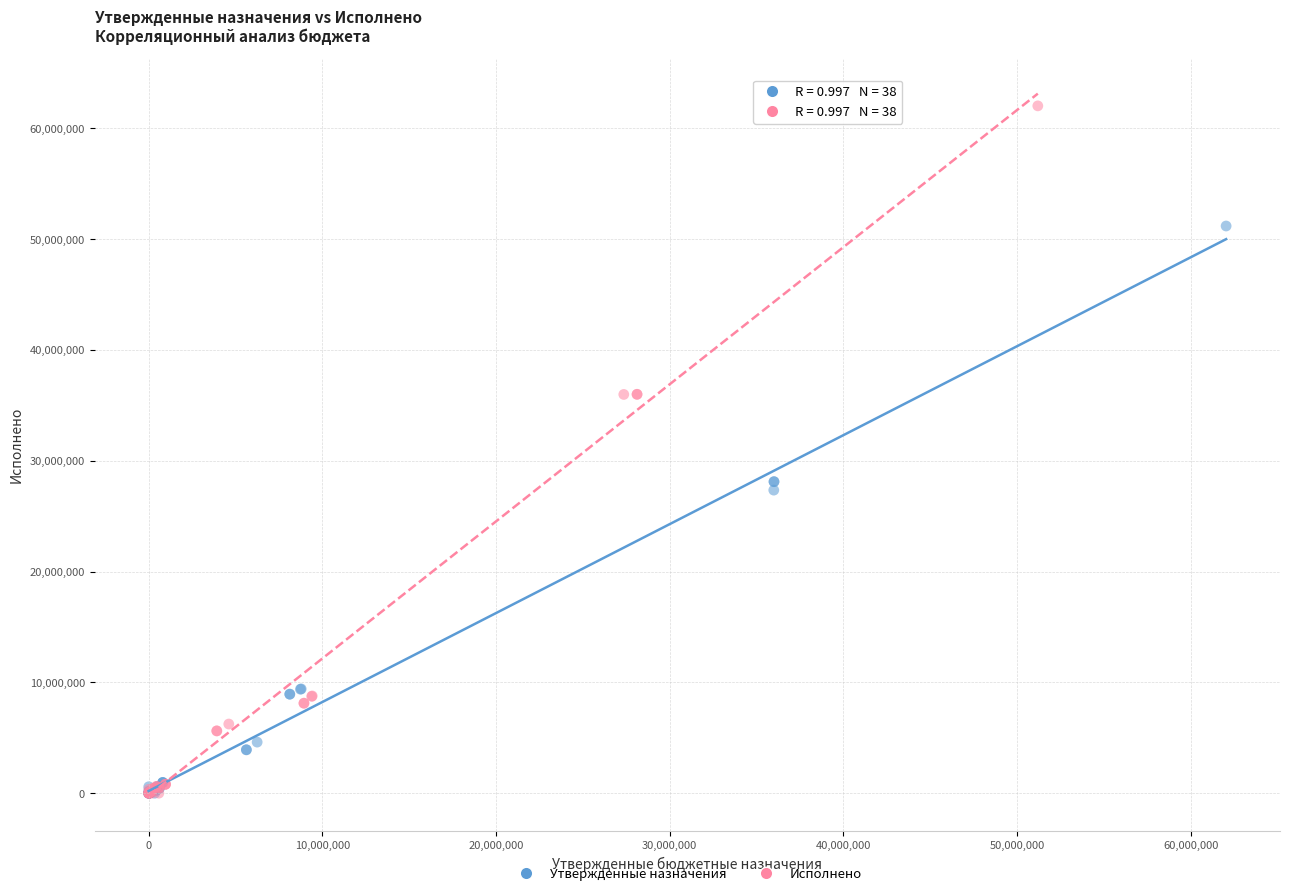

Which series has the largest Y range (max minus min)?

Исполнено